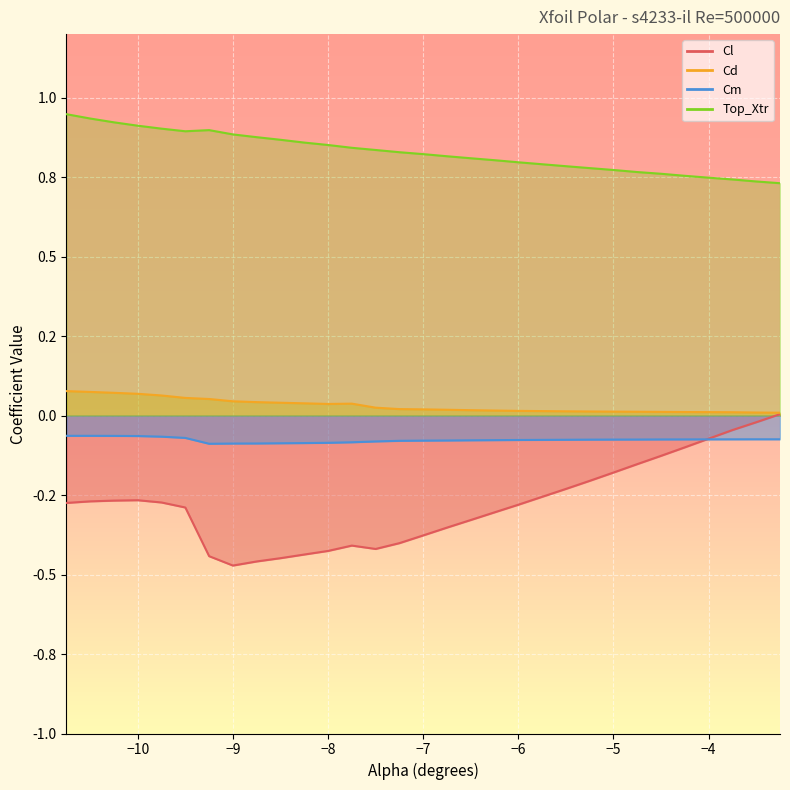

What is the difference between the second highest and minimum values in the Cd series?

0.1